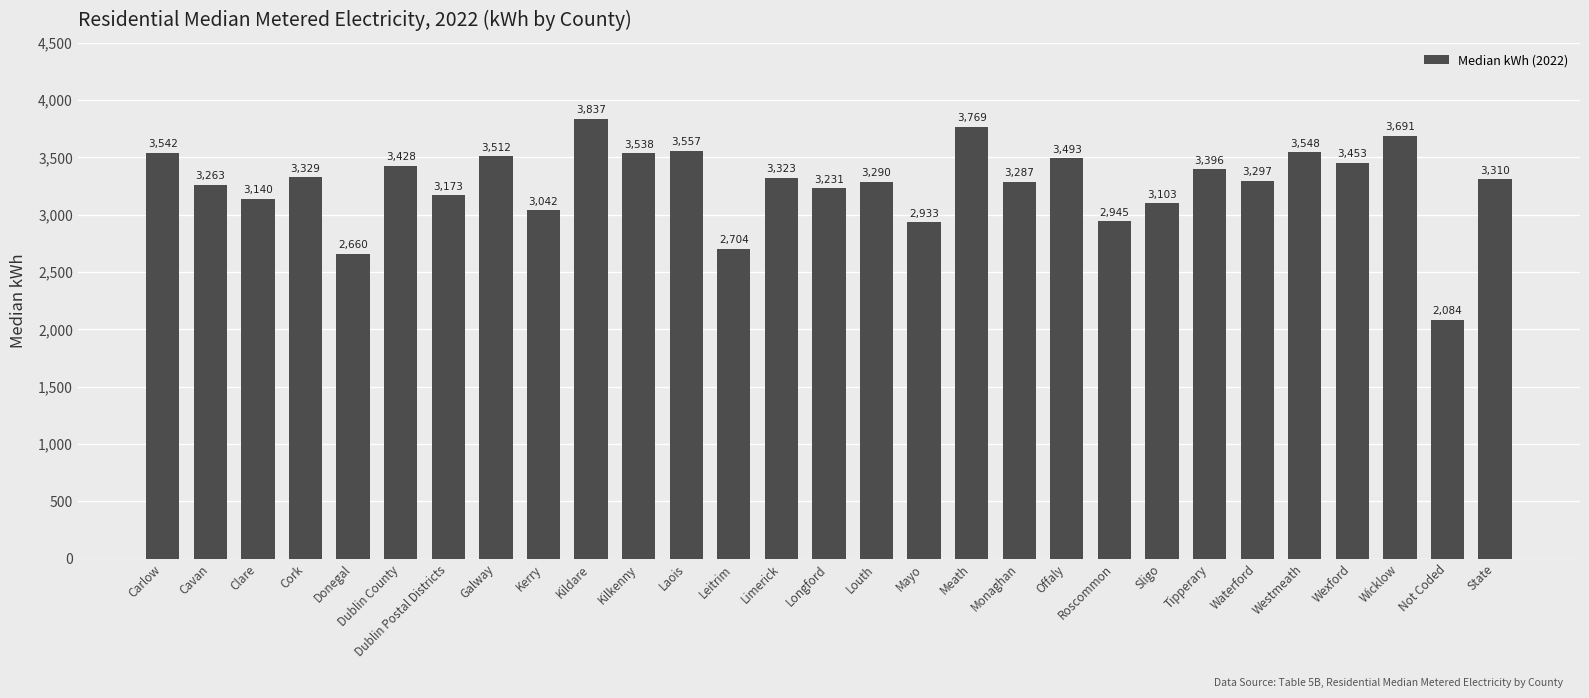

Reading left to right, extract all data points from this chart.

Carlow=3542	Cavan=3263	Clare=3140	Cork=3329	Donegal=2660	Dublin County=3428	Dublin Postal Districts=3173	Galway=3512	Kerry=3042	Kildare=3837	Kilkenny=3538	Laois=3557	Leitrim=2704	Limerick=3323	Longford=3231	Louth=3290	Mayo=2933	Meath=3769	Monaghan=3287	Offaly=3493	Roscommon=2945	Sligo=3103	Tipperary=3396	Waterford=3297	Westmeath=3548	Wexford=3453	Wicklow=3691	Not Coded=2084	State=3310